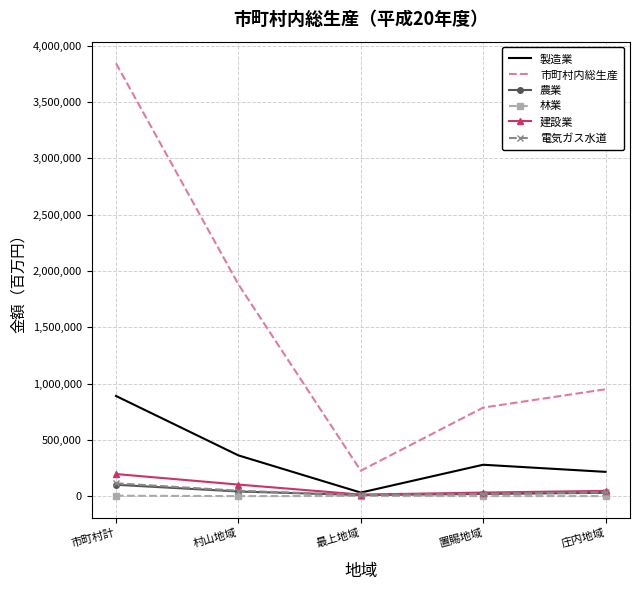

At which label is 農業 closest to 55667?

村山地域